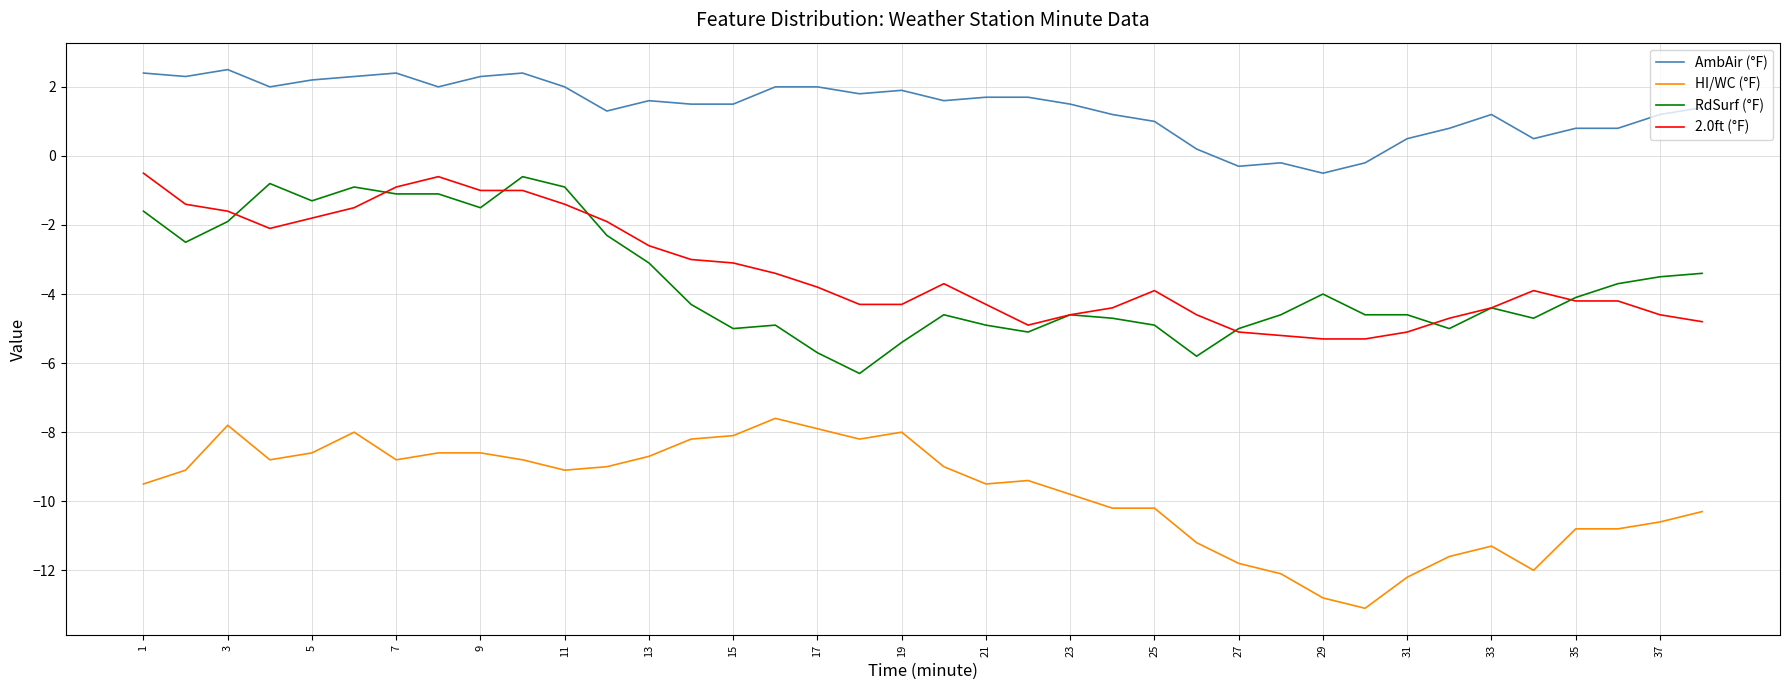

Which series has the largest total across all categories?

AmbAir (°F)